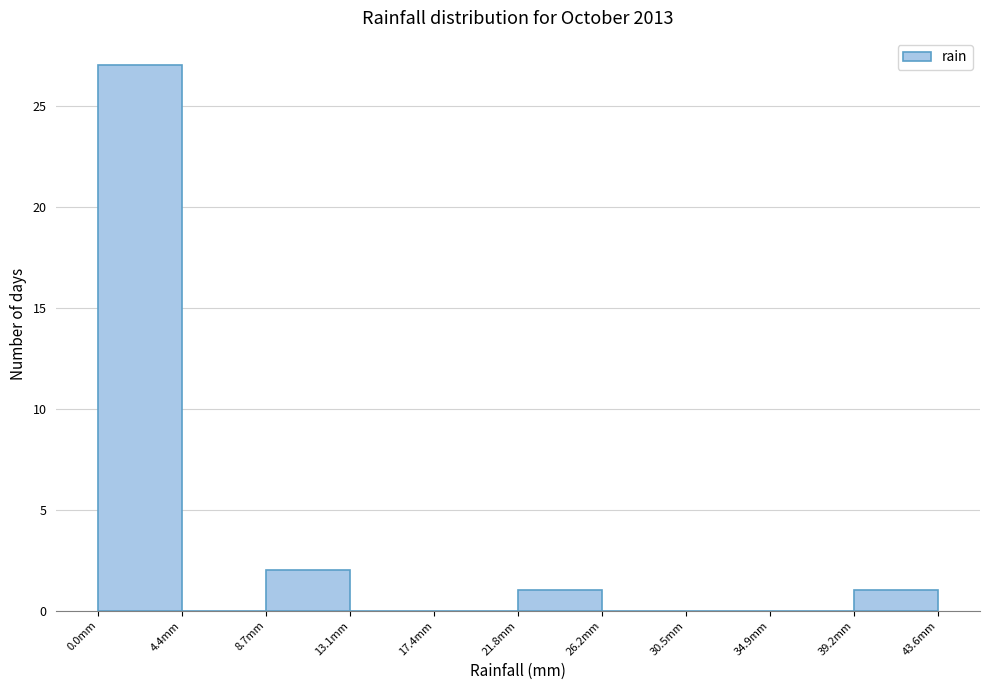

What is the height of the bar covering 39.0 to 43.5 on the x-axis? Neither the bar edges nor the heights are printed on the chart, so give them approximately, as read against the axes.

1